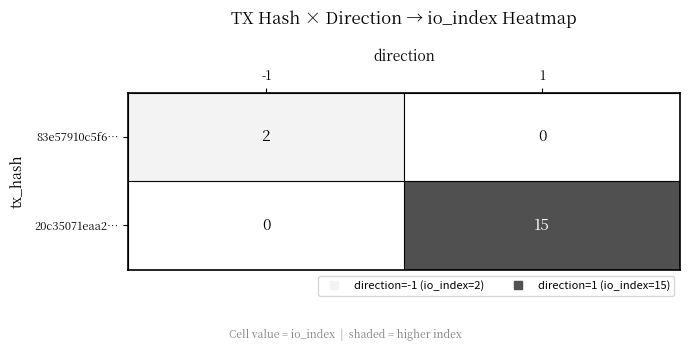

Is the value of 20c35071eaa2… at -1 greater than the value of 83e57910c5f6… at -1?

No